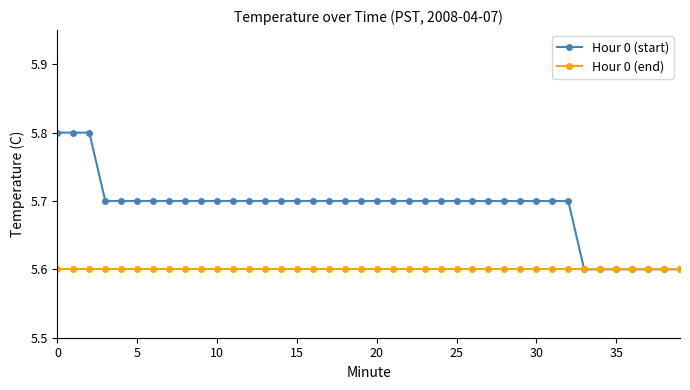

Does the chart have visible grid lines?

No